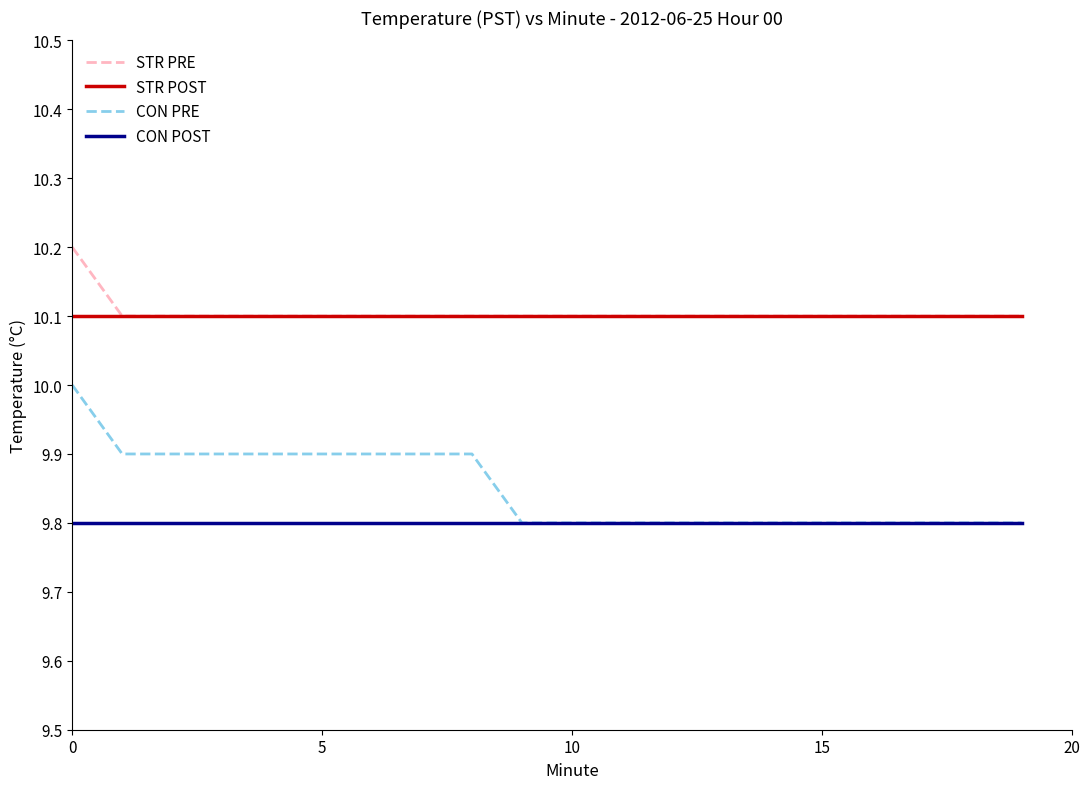

What is the sum of all STR PRE values?

202.1